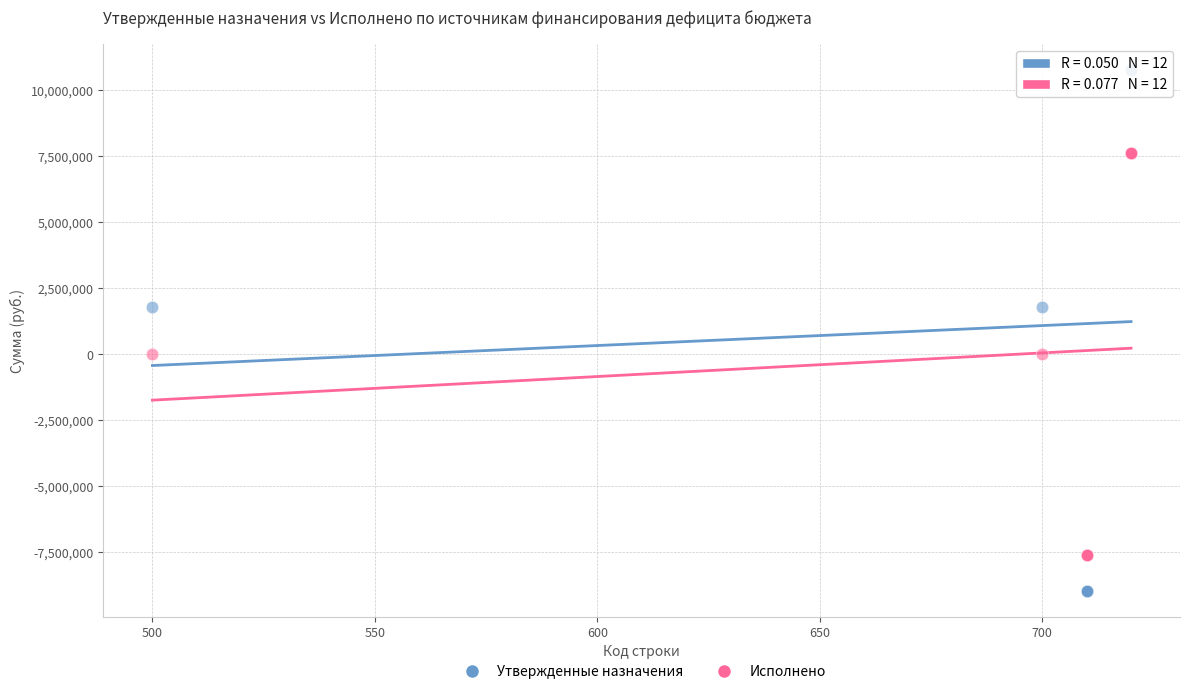

Which series has the largest Y range (max minus min)?

Утвержденные назначения